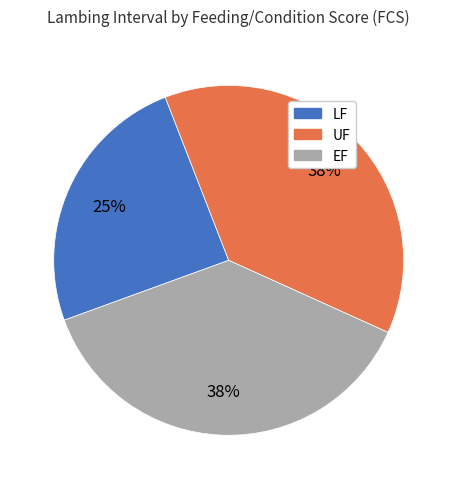

The EF slice represents 25% of the pie. True or false?

False